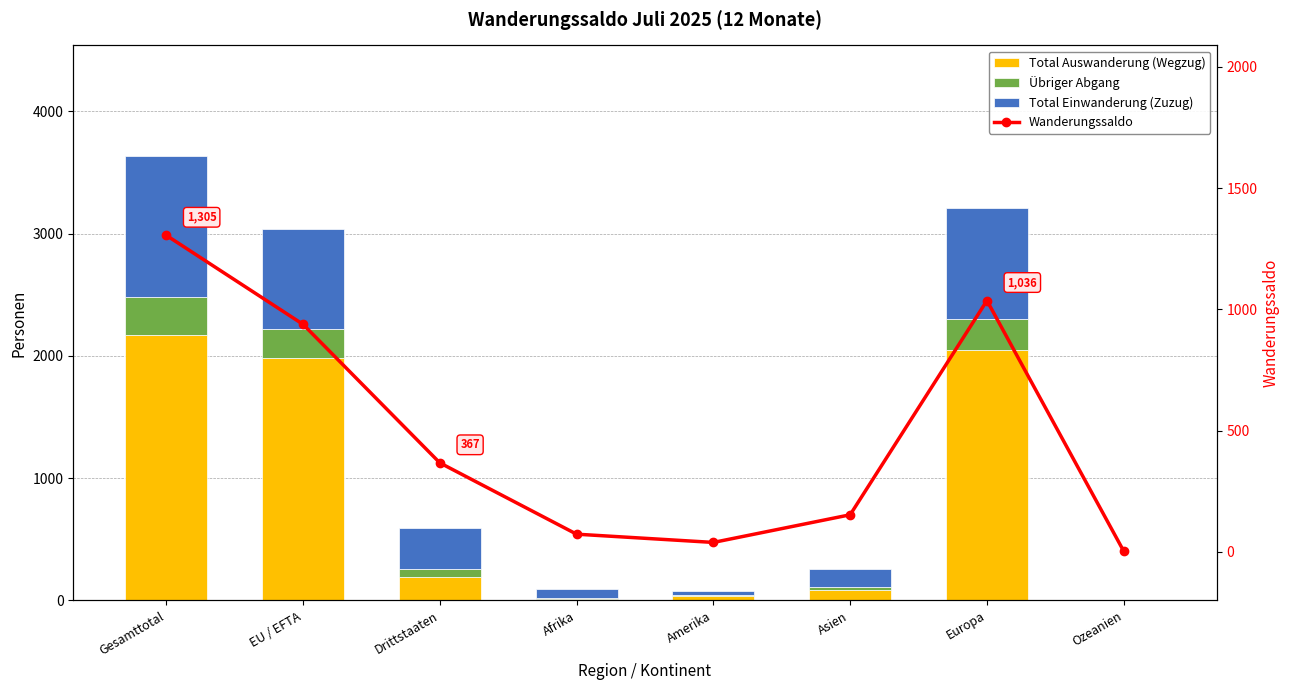

What are all the series names shown in the legend?

Total Auswanderung (Wegzug), Übriger Abgang, Total Einwanderung (Zuzug), Wanderungssaldo